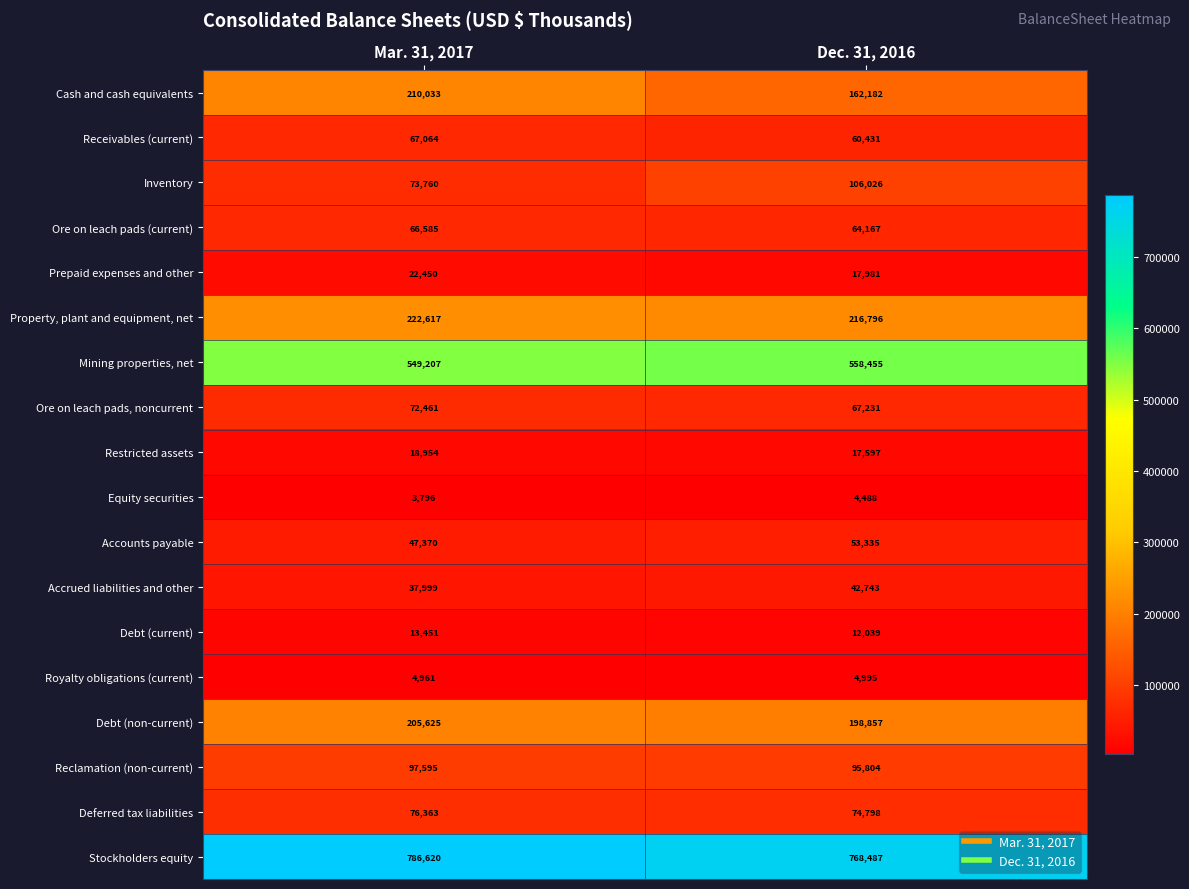

What is the average value of the Royalty obligations (current) series?

4978